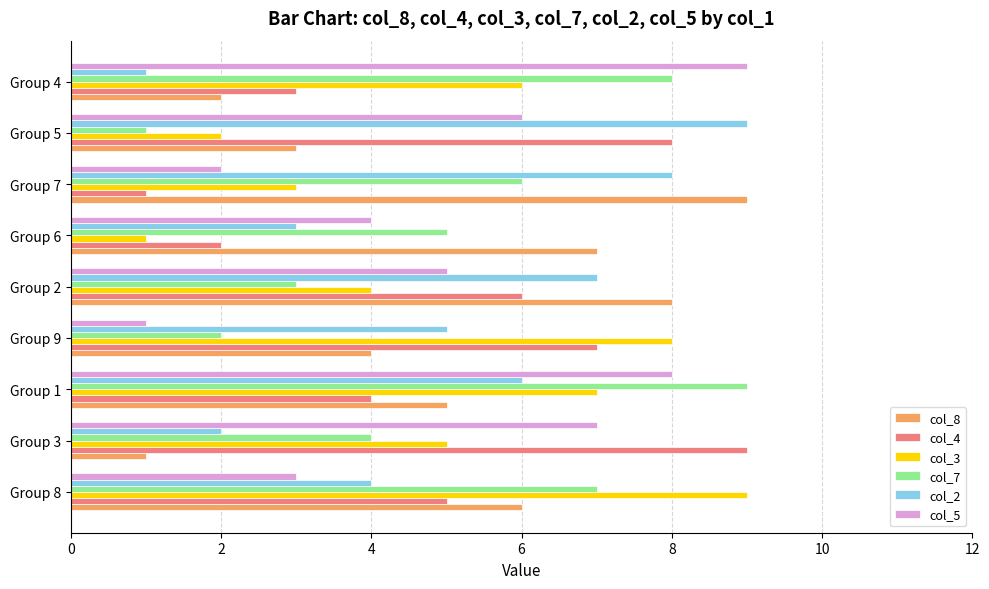

The value of col_5 at Group 7 is 1. True or false?

False